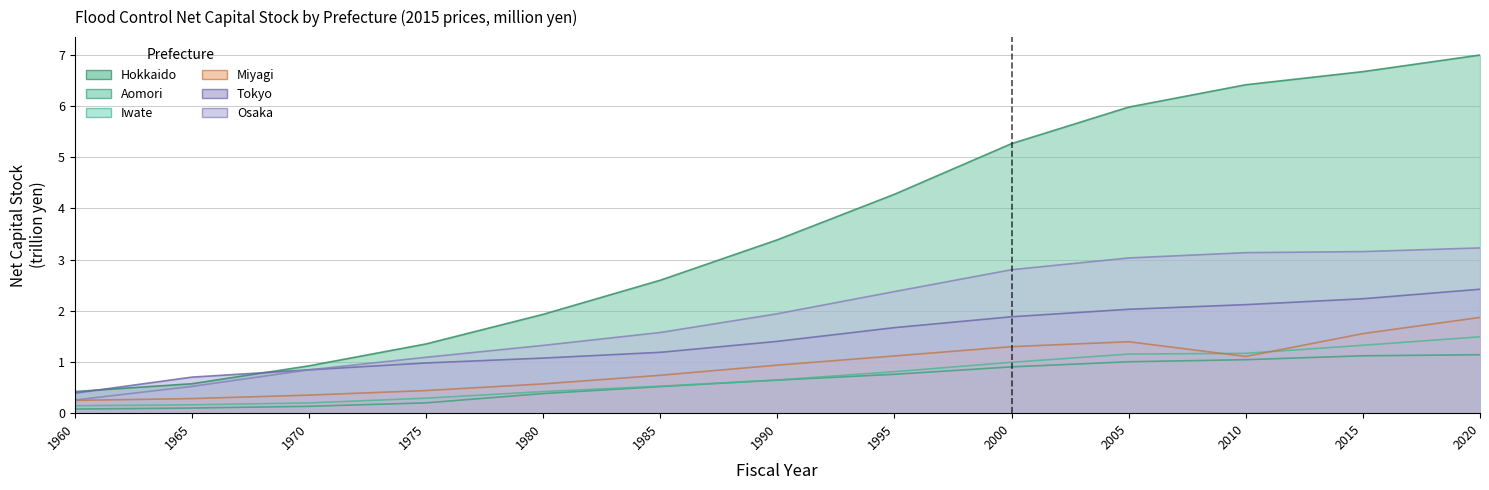

Count the number of categories in the chart.

13